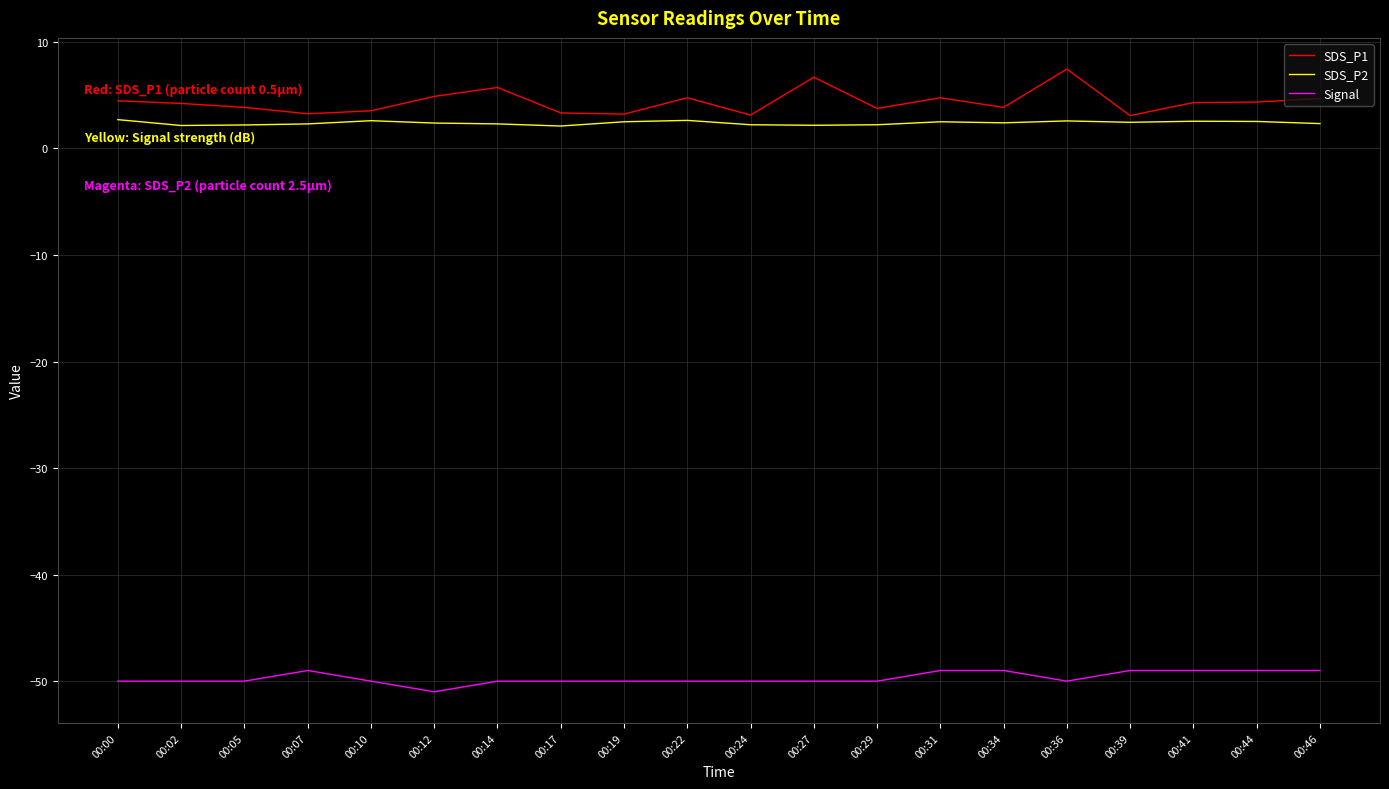

What is the spread (max minus min) of values at 00:12?

55.9